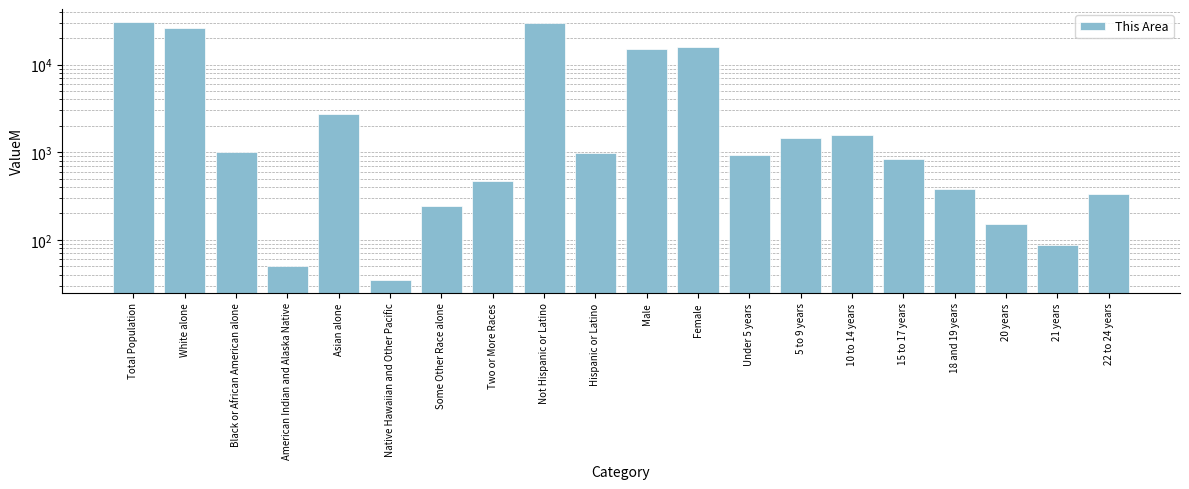

Reading left to right, what are all the values shown in this chart?

Total Population=30712	White alone=26141	Black or African American alone=1013	American Indian and Alaska Native=50	Asian alone=2757	Native Hawaiian and Other Pacific=35	Some Other Race alone=242	Two or More Races=474	Not Hispanic or Latino=29724	Hispanic or Latino=988	Male=14889	Female=15823	Under 5 years=936	5 to 9 years=1455	10 to 14 years=1590	15 to 17 years=841	18 and 19 years=384	20 years=153	21 years=88	22 to 24 years=337